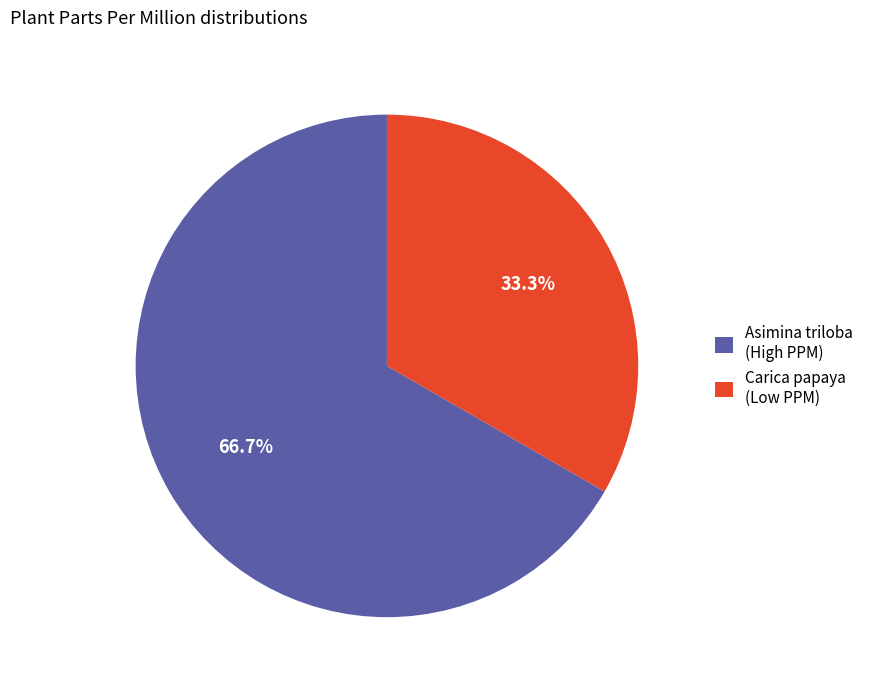

The Carica papaya slice represents 1% of the pie. True or false?

False